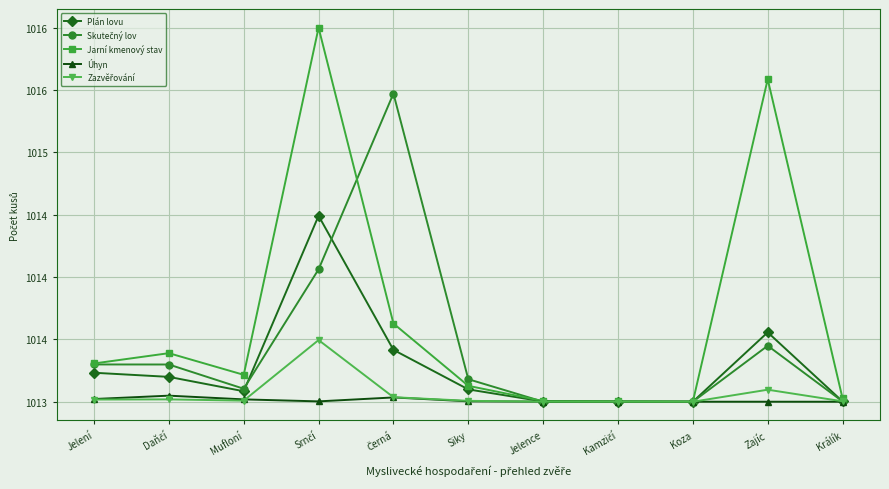

What is the sum of the Plán lovu values at Králík and Daňčí?

2026.2